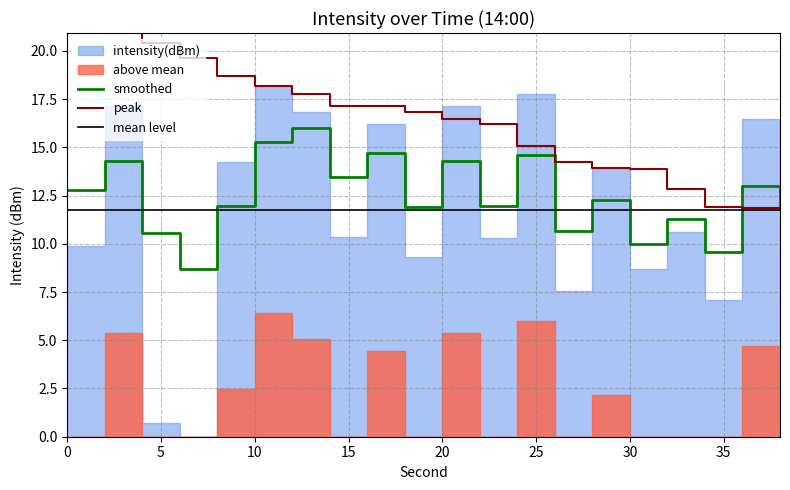

What is the lowest value of the mean level series?

11.8